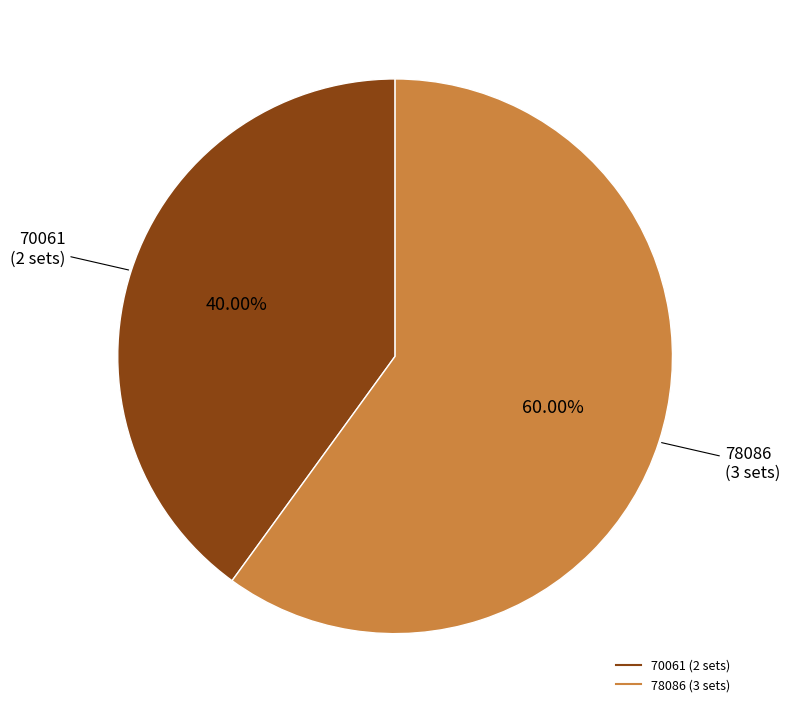

To the nearest percent, what portion does 78086 represent?

60%